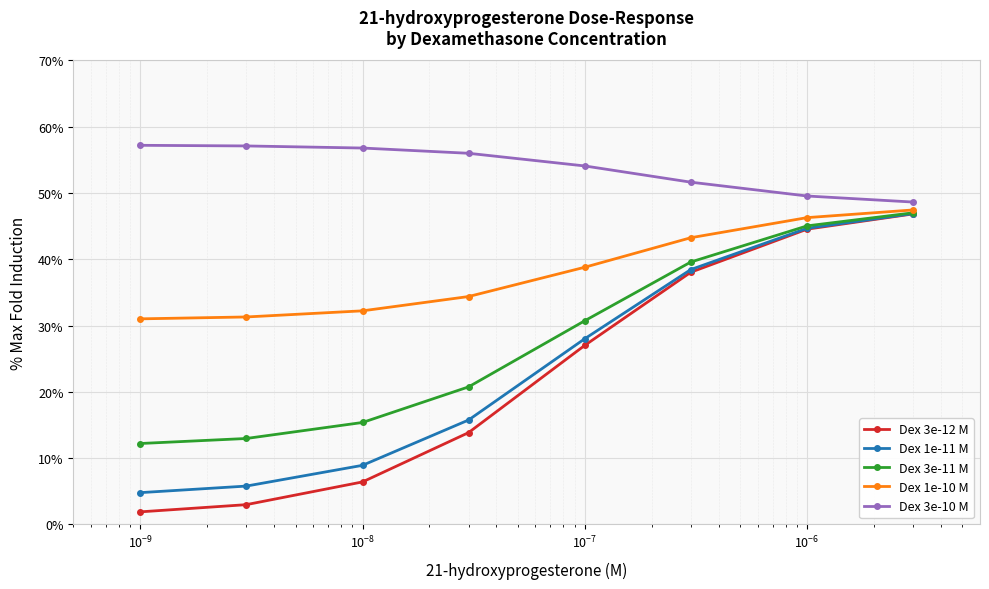

What is the maximum value shown in the chart?

57.2